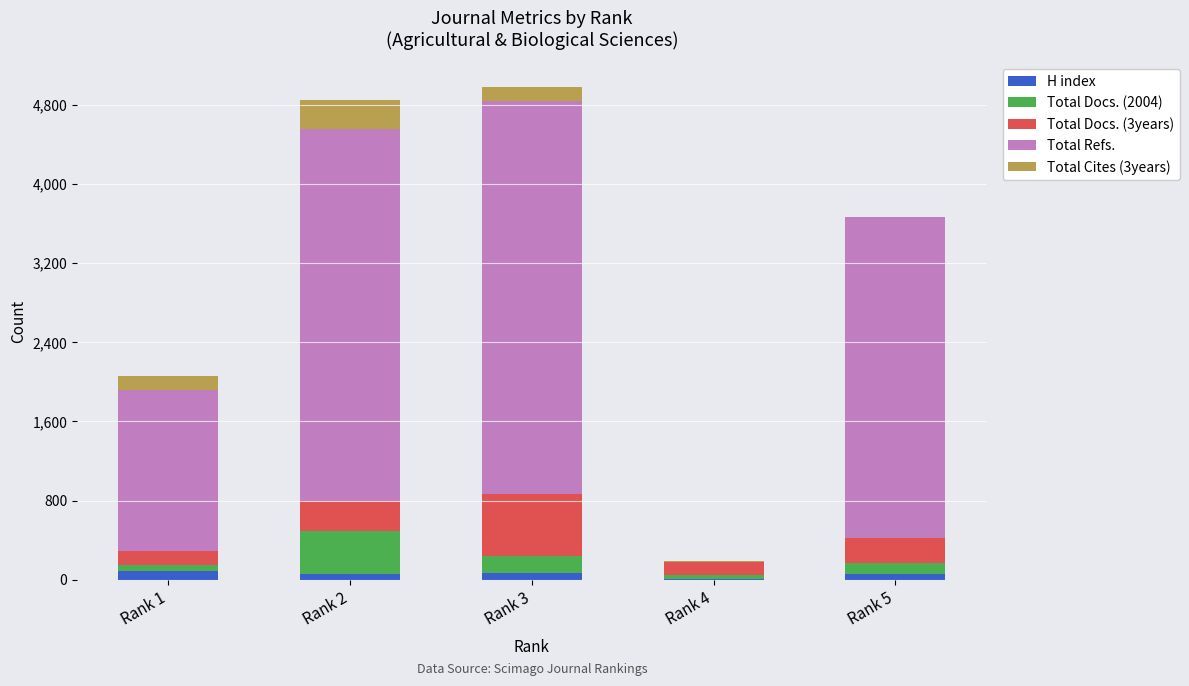

Does the chart contain stacked bars?

Yes